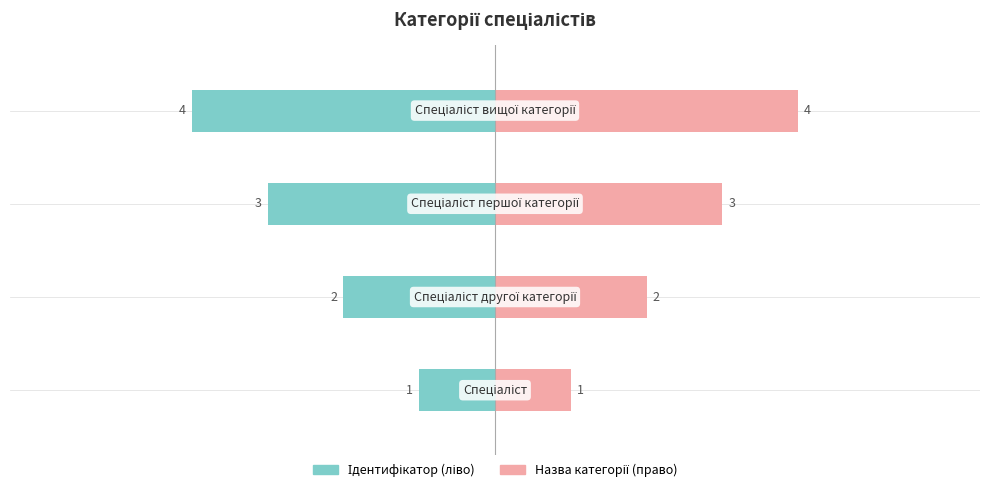

Which series has the largest range (max minus min)?

Ідентифікатор